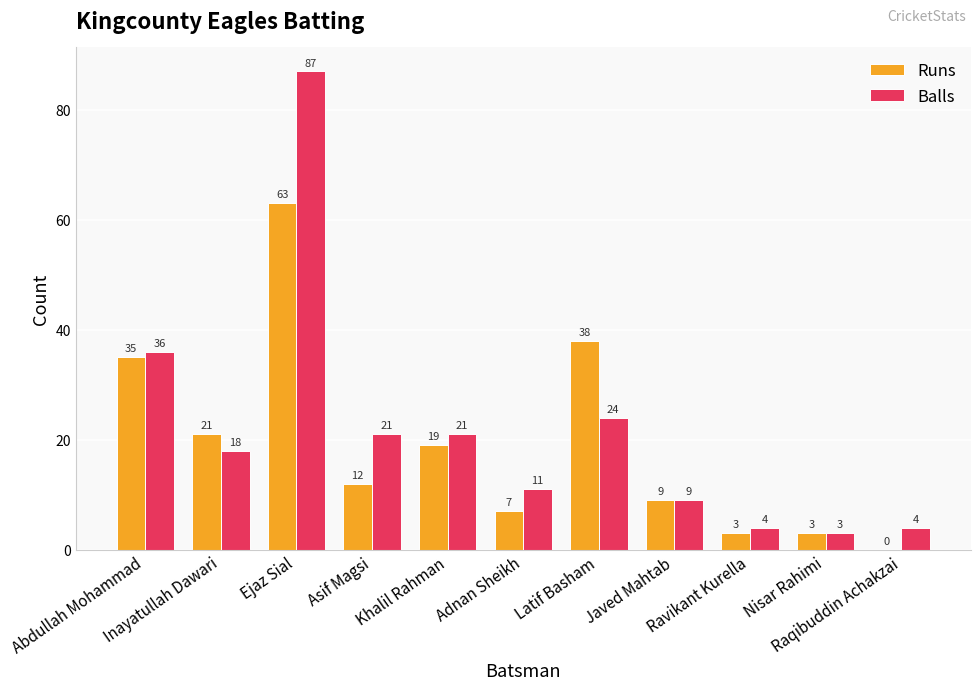

Count the number of categories in the chart.

11